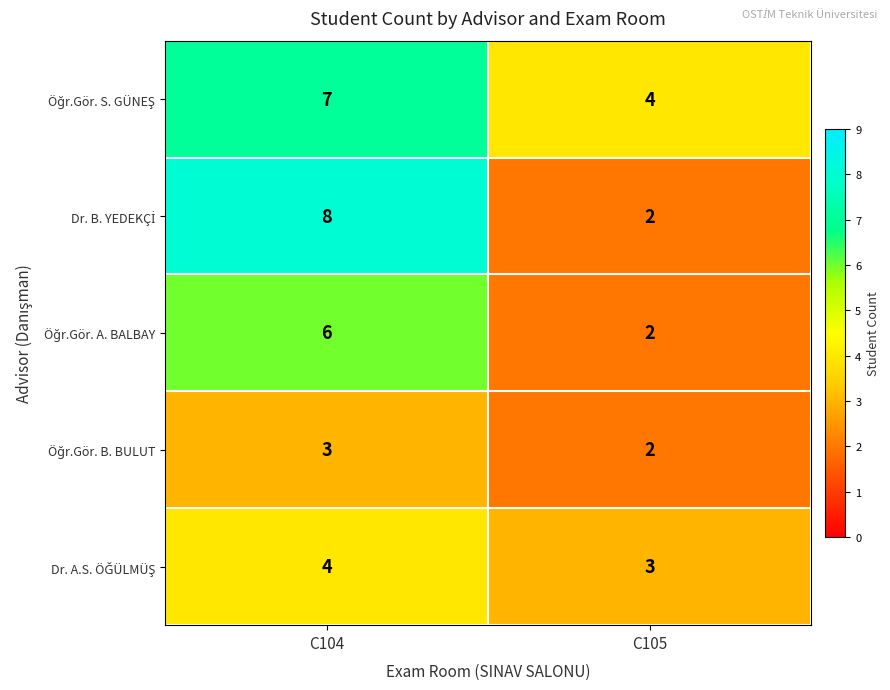

What is the maximum value shown in the chart?

8